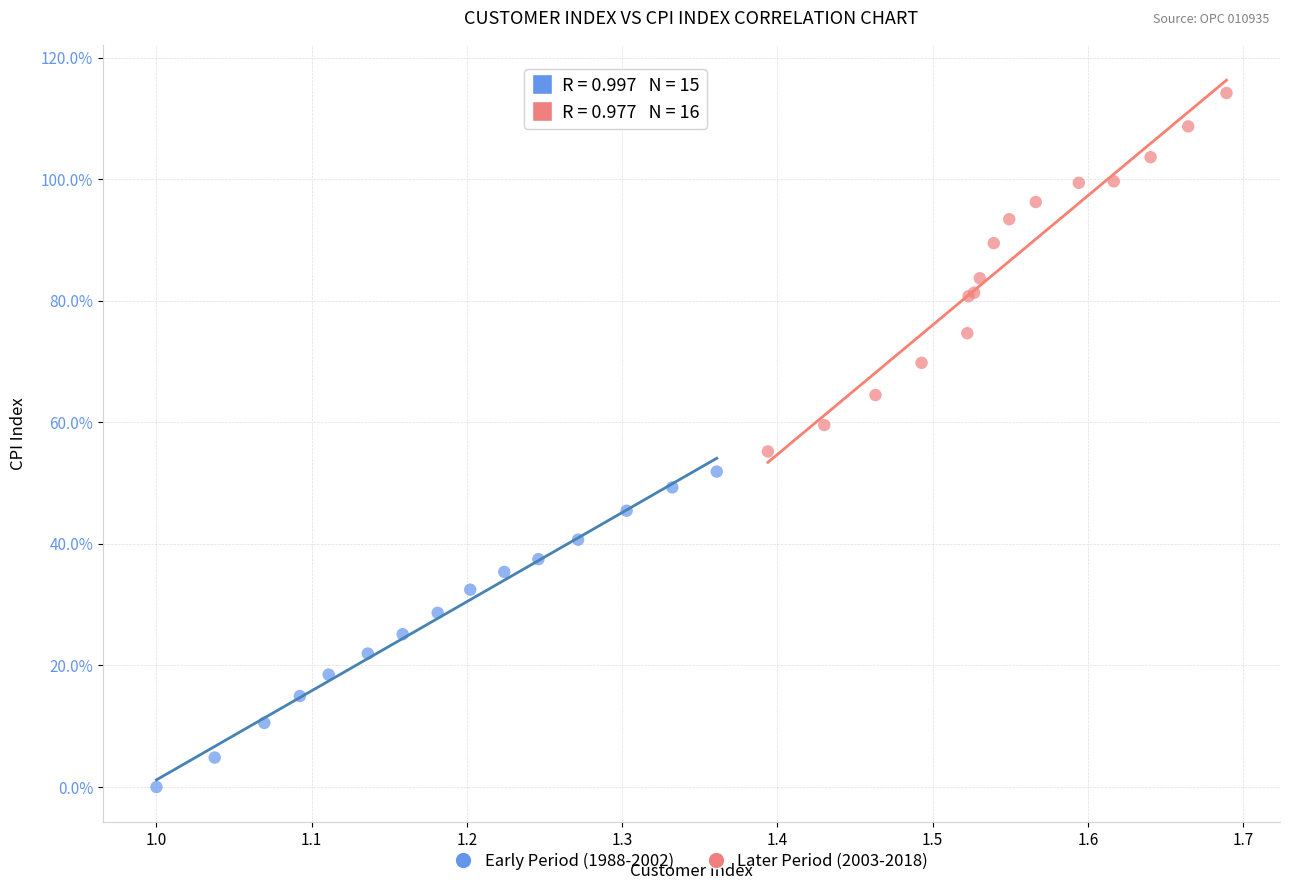

Which series has the largest Y range (max minus min)?

Later Period (2003-2018)